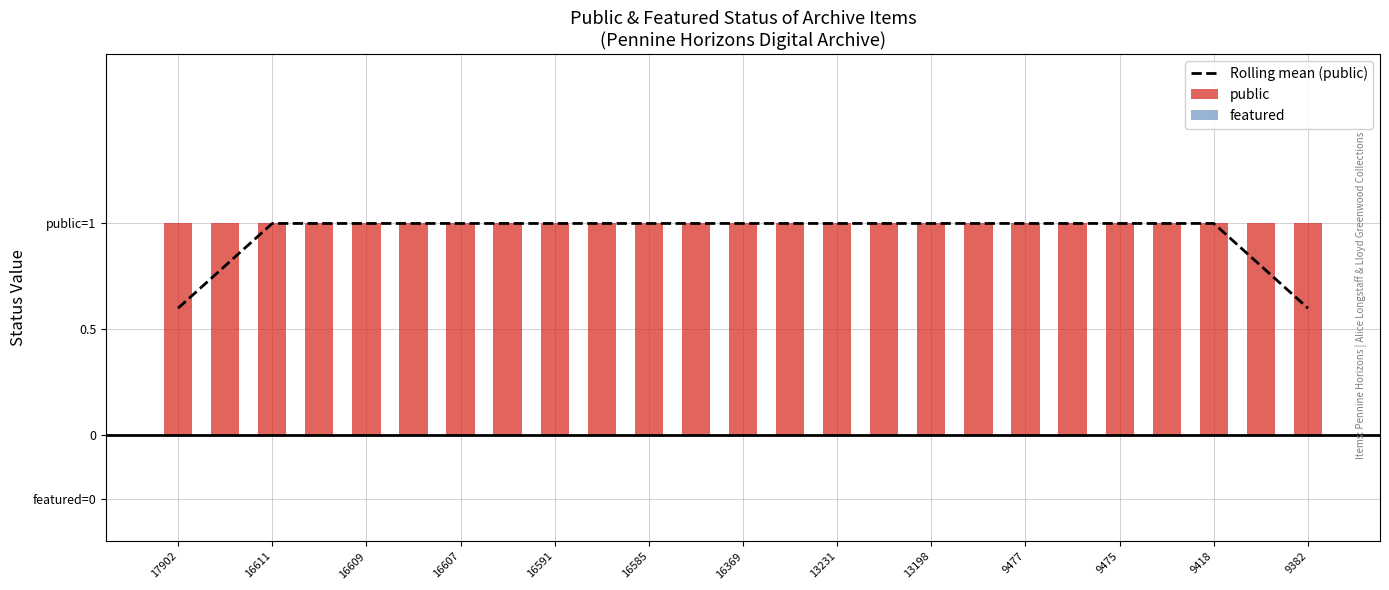

What is the highest value of the public series?

1.0